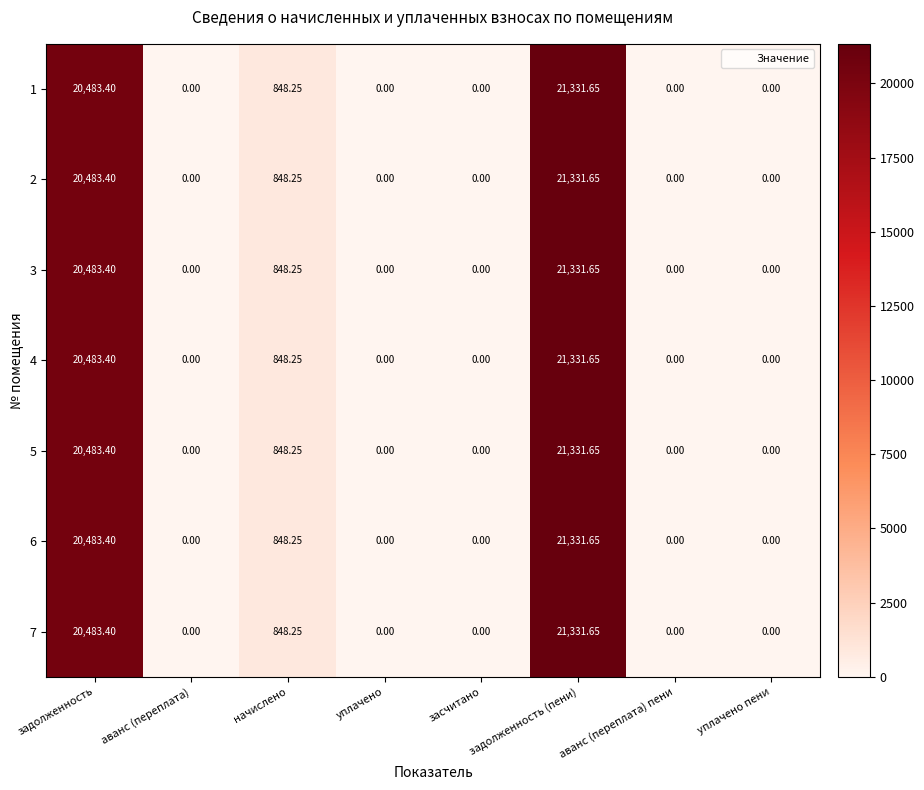

Which category has the highest value across all series?

задолженность (пени)